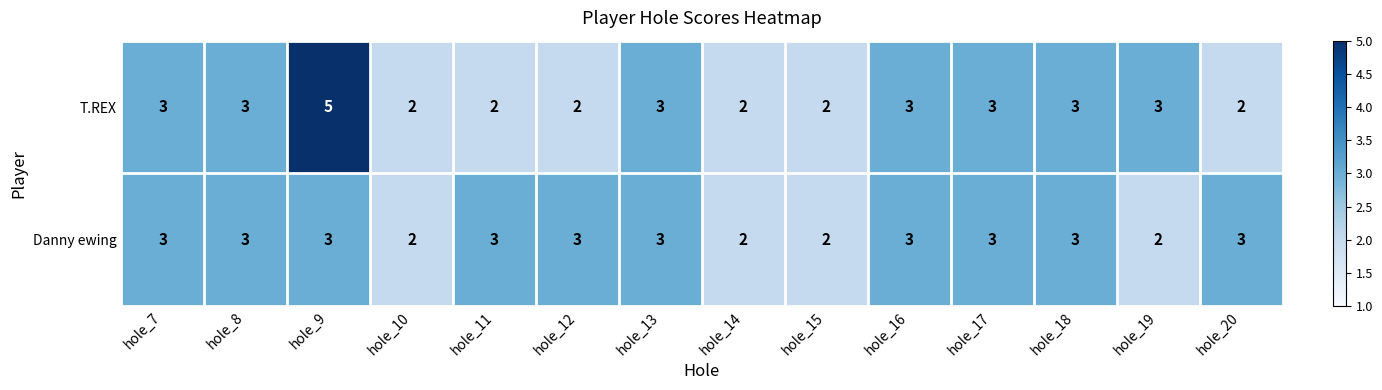

True or false: T.REX has a value of 3 at hole_20.

False